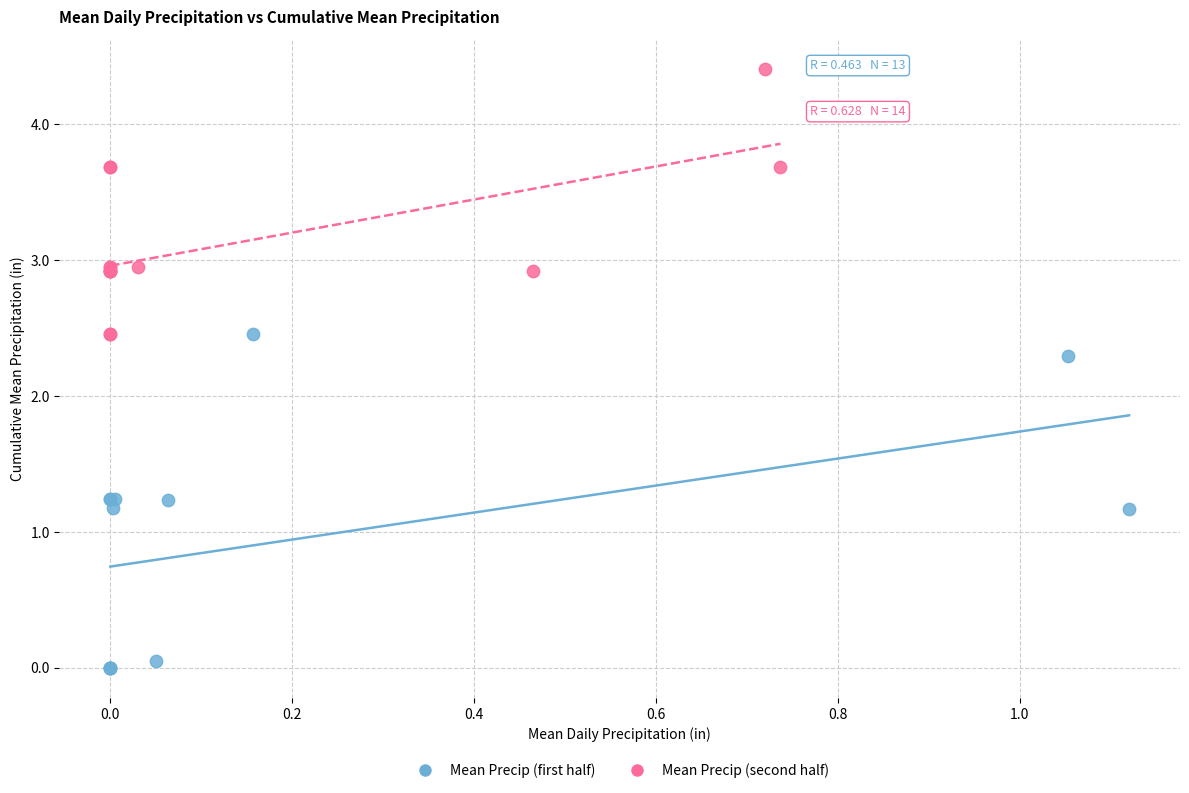

What are all the series names shown in the legend?

Mean Precip (first half), Mean Precip (second half)